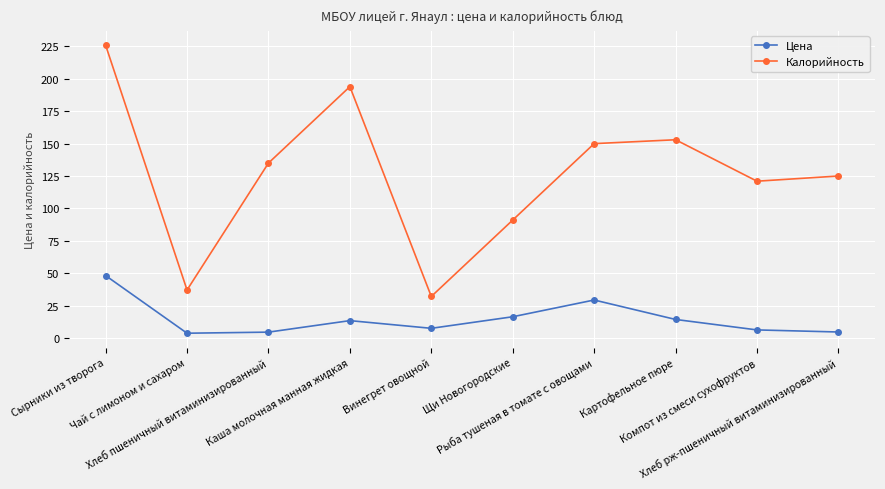

What is the sum of the Цена values at Хлеб пшеничный витаминизированный and Чай с лимоном и сахаром?

8.1